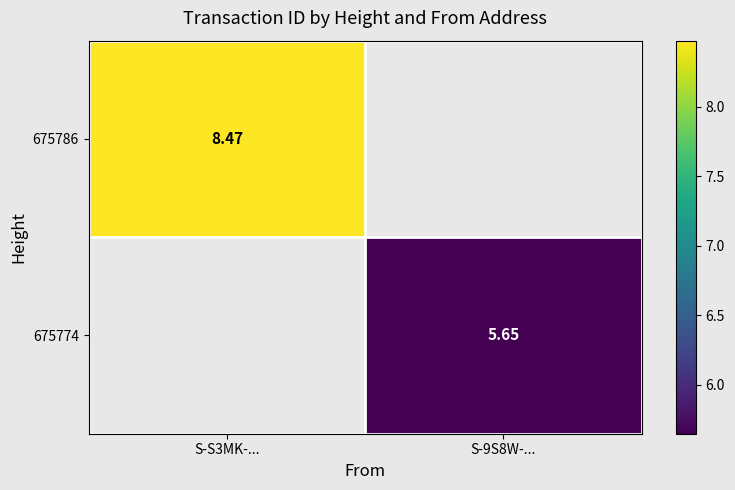

Rank the series by their maximum value, from highest to lowest.

675786, 675774